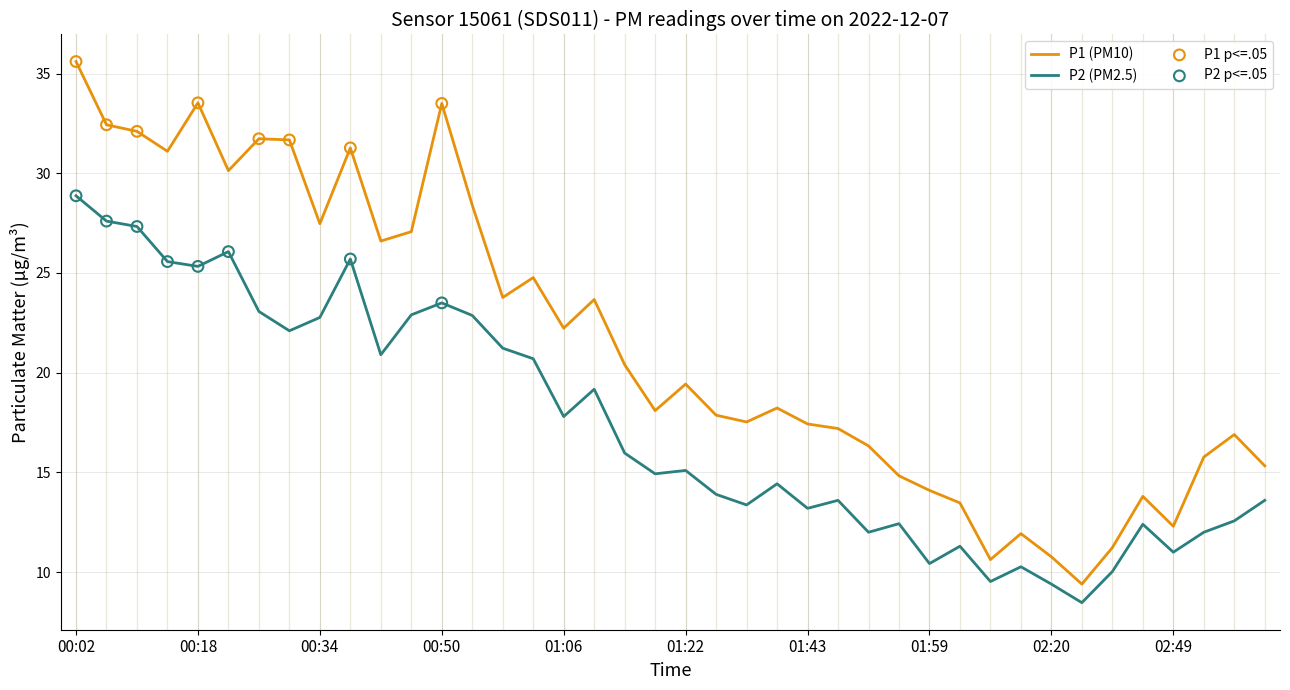

Which series has the largest total across all categories?

P1 (PM10)